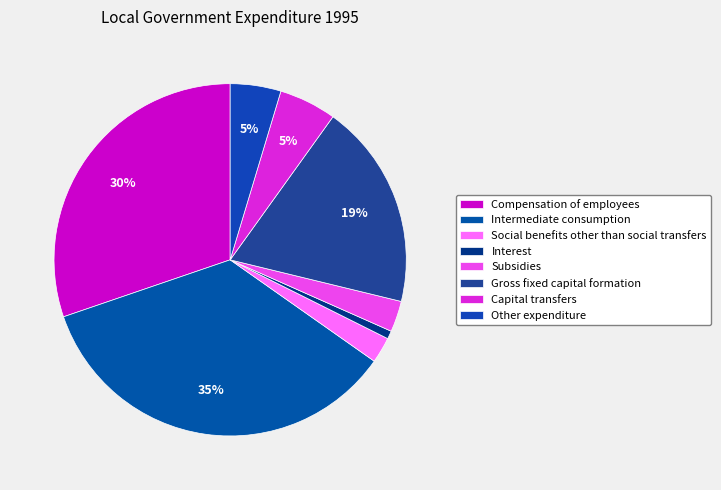

What is the largest slice in the pie chart?

Intermediate consumption